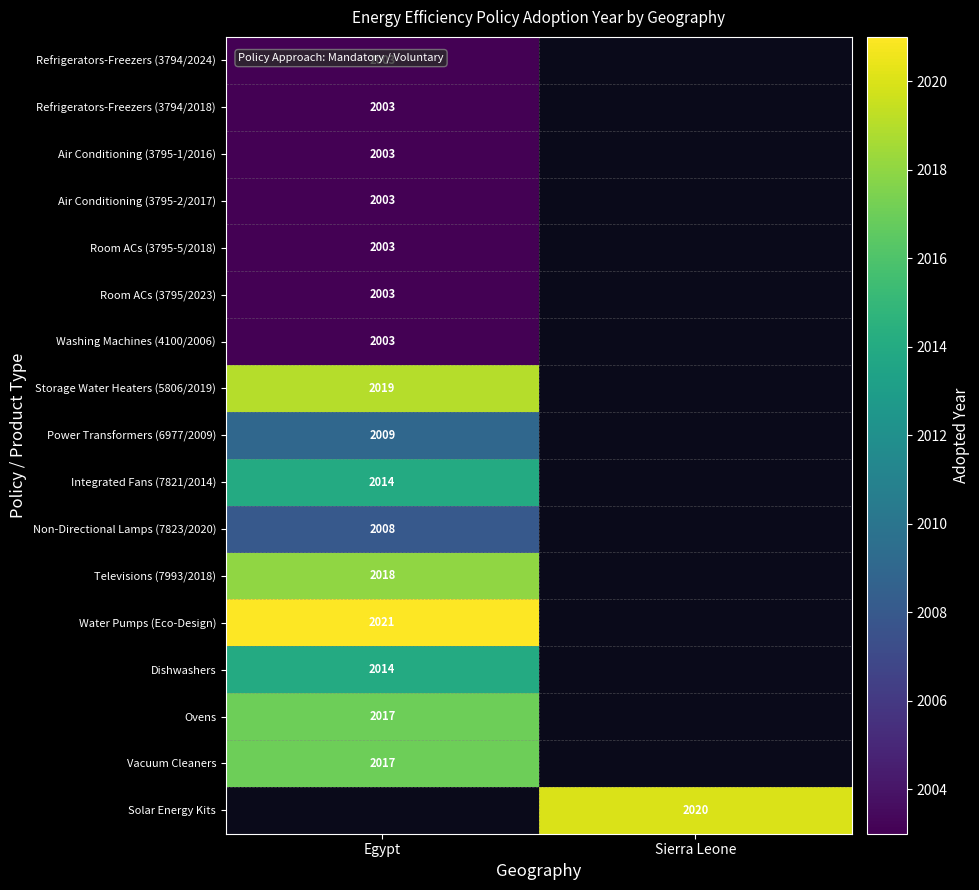

The value of Non-Directional Lamps (7823/2020) at Egypt is 2662.4. True or false?

False